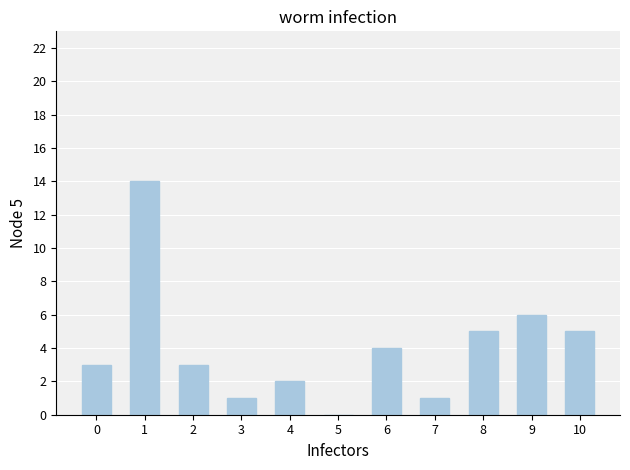

How many data points does each series have?

11